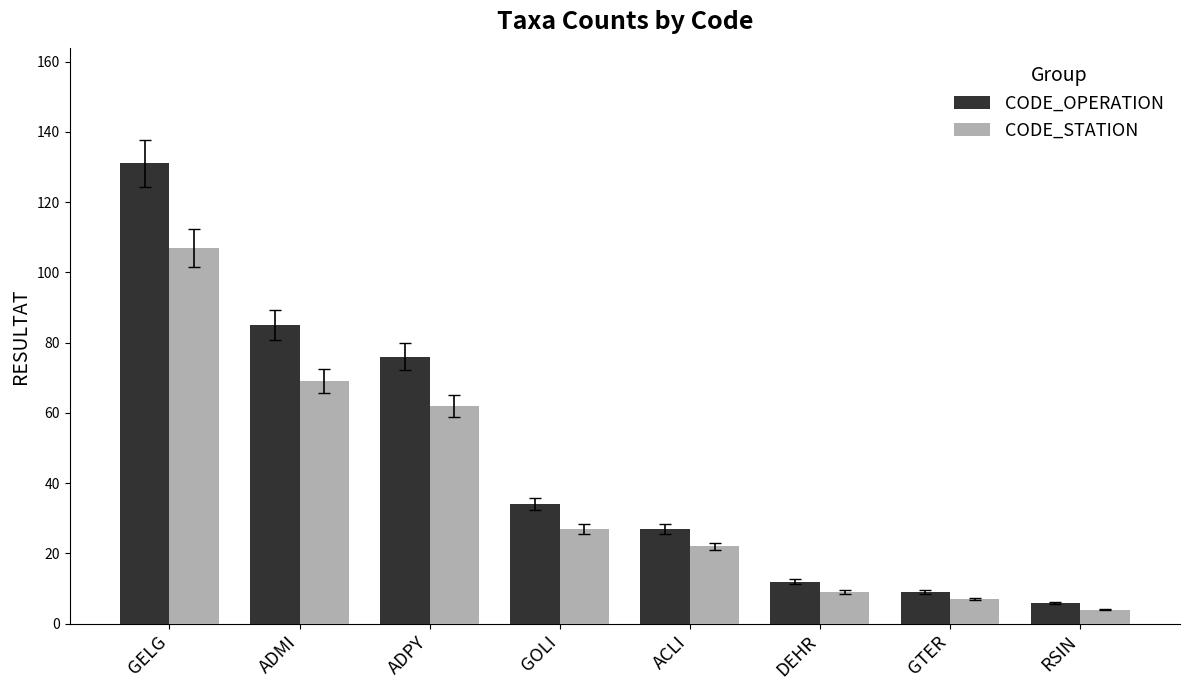

Which category has the highest value across all series?

GELG